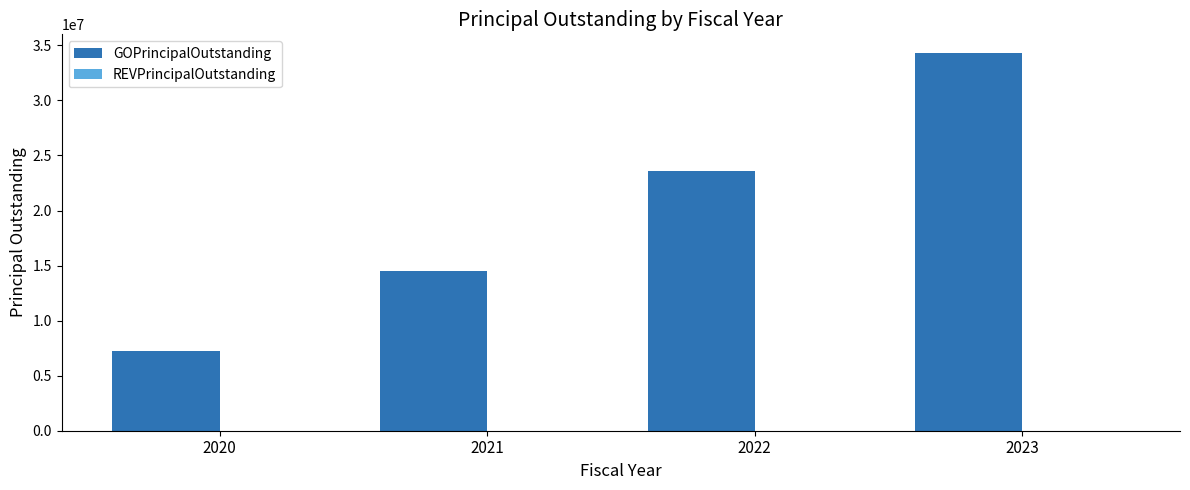

Are the bars horizontal?

No